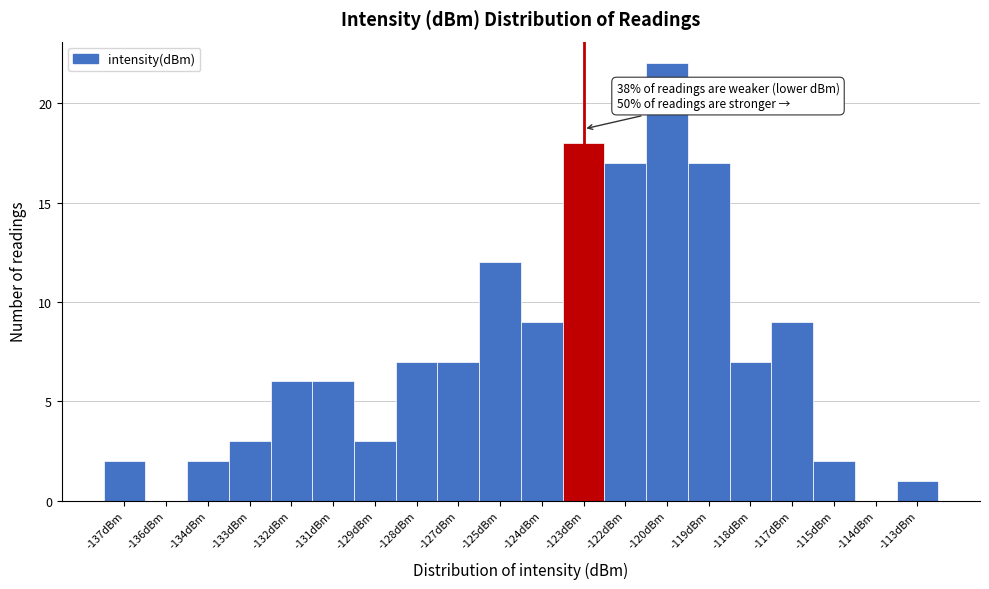

Reading left to right, list all the values displayed in this chart.

-137dBm=2	-136dBm=0	-134dBm=2	-133dBm=3	-132dBm=6	-131dBm=6	-129dBm=3	-128dBm=7	-127dBm=7	-125dBm=12	-124dBm=9	-123dBm=18	-122dBm=17	-120dBm=22	-119dBm=17	-118dBm=7	-117dBm=9	-115dBm=2	-114dBm=0	-113dBm=1